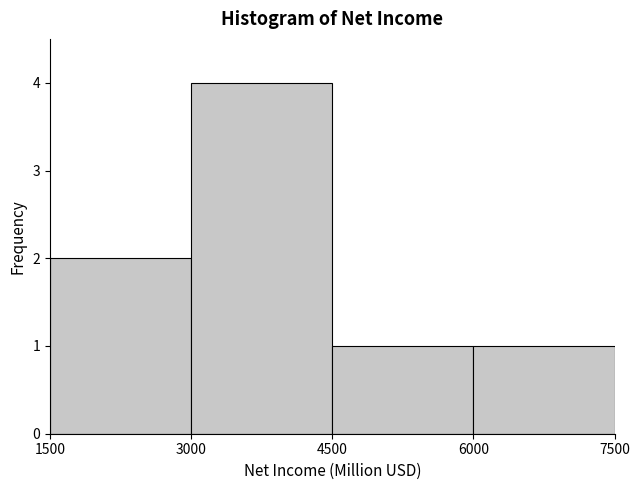

Reading left to right, transcribe this chart: for each bar, give the range it covers on the x-axis and its height. The values are not printed on the chart, so give them approximately, as read against the axis.

1500 to 3000: 2
3000 to 4500: 4
4500 to 6000: 1
6000 to 7500: 1